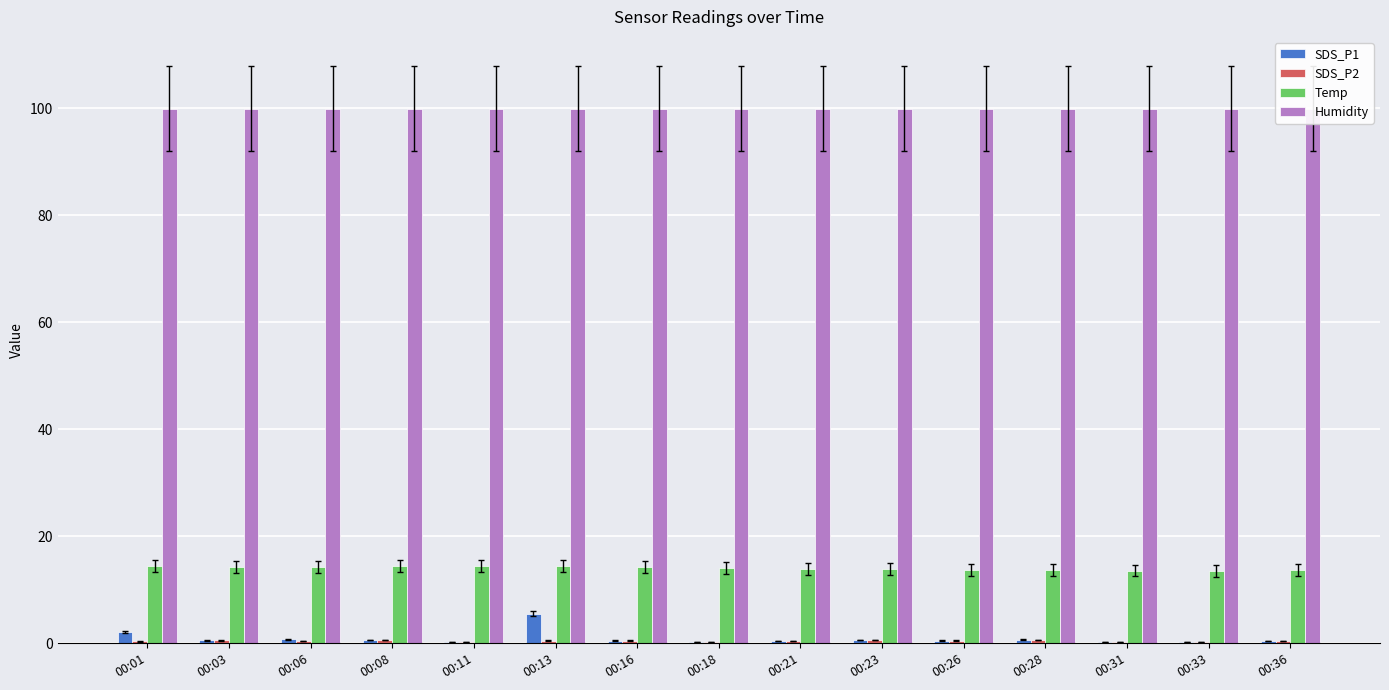

What is the approximate value of Humidity at 00:08?

99.9